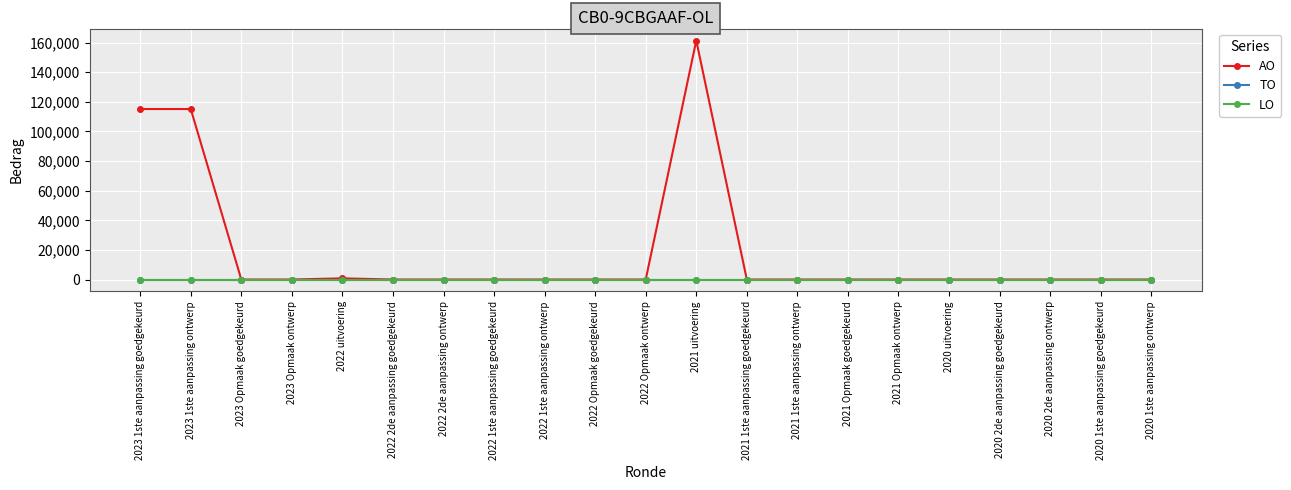

At which category does the chart reach its peak across all series?

2021 uitvoering